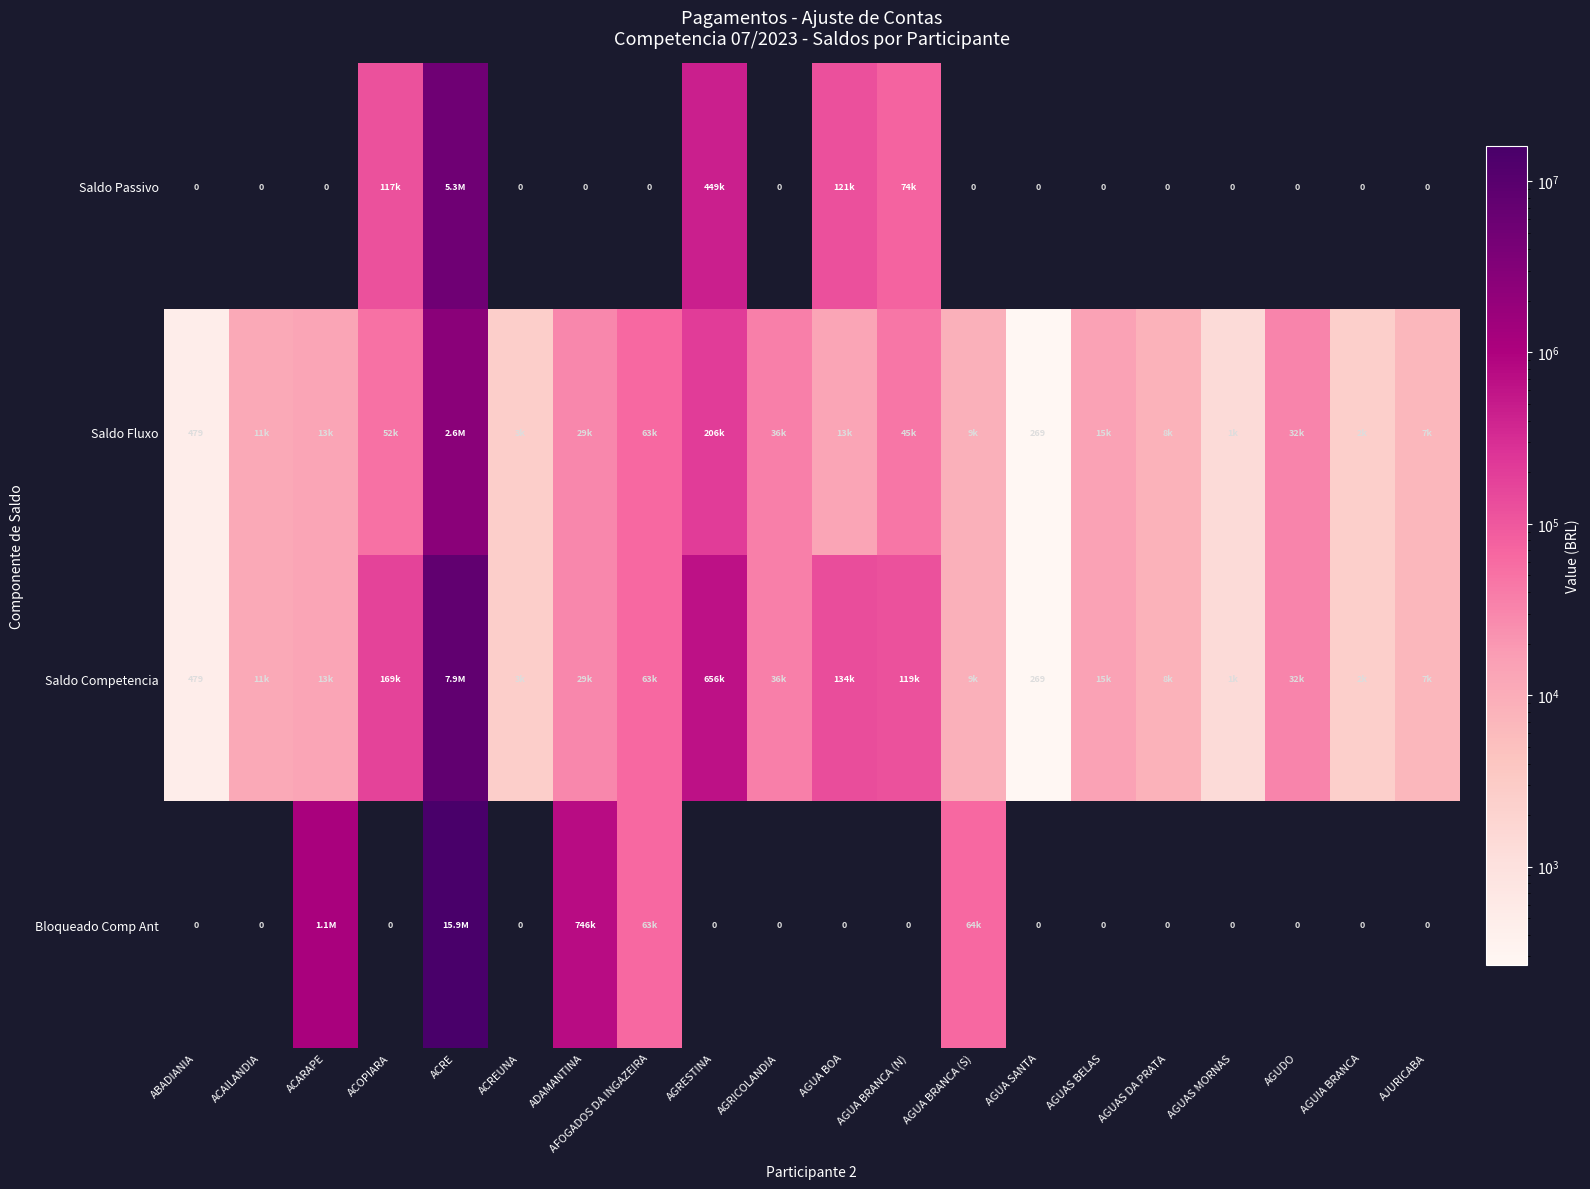

Rank the series by their average value, from lowest to highest.

Saldo Fluxo, Saldo Passivo, Saldo Competencia, Bloqueado Comp Ant